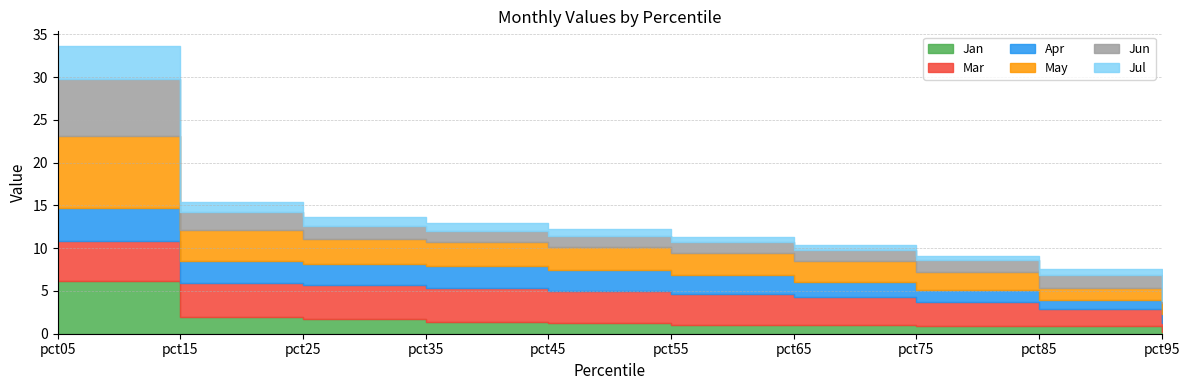

What value does the Jul series have at pct05?

3.9